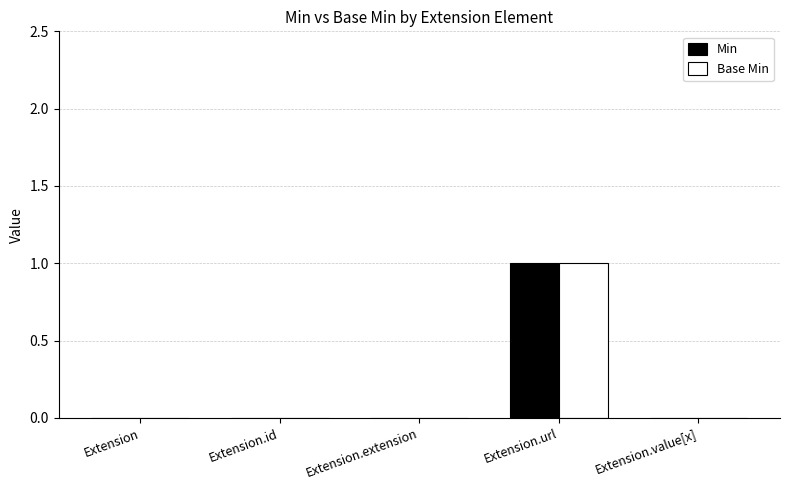

At which category is the sum across all series the highest?

Extension.url